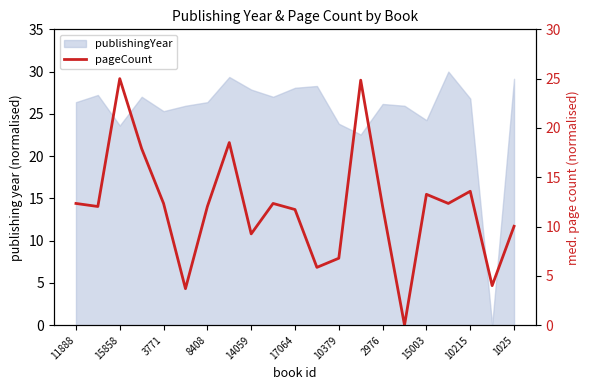

What is the label of the 13th point from the right?

14059